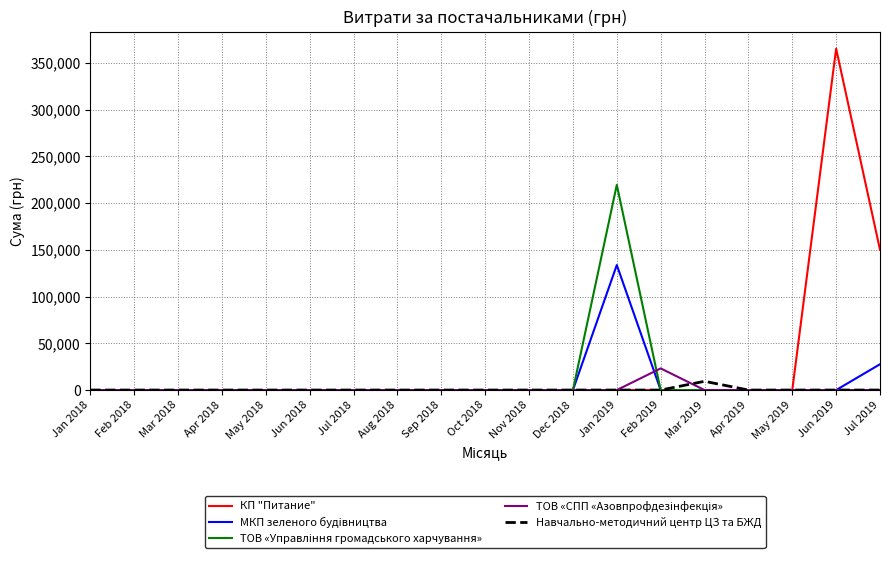

At which category does the chart reach its peak across all series?

Jun 2019